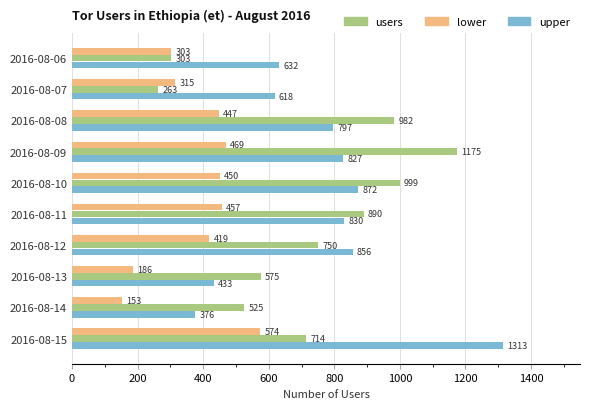

Which series has the largest range (max minus min)?

upper